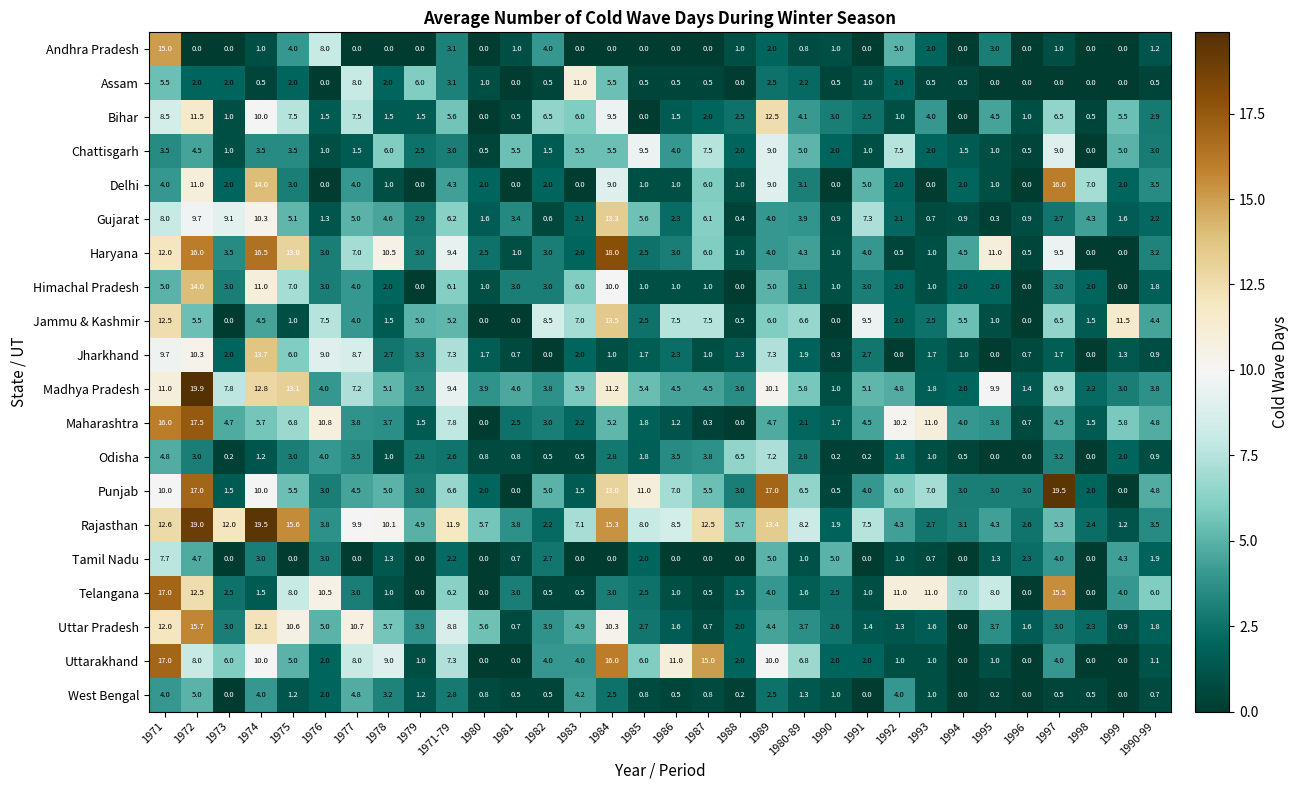

At which label does Punjab first exceed 5?

1971